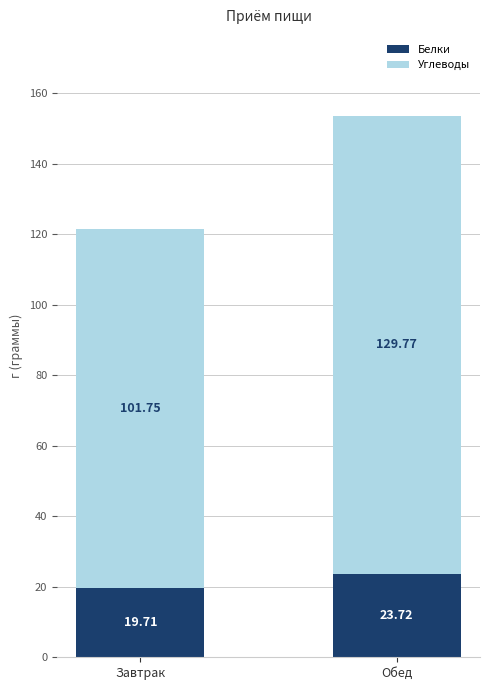

Count the number of data series in this chart.

2